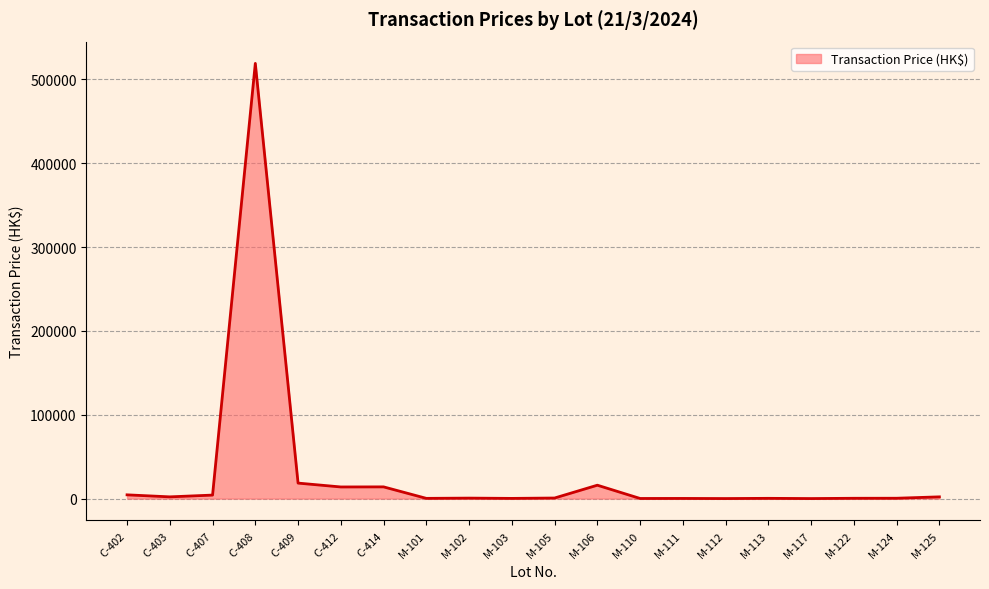

What is the greatest value displayed?

519000